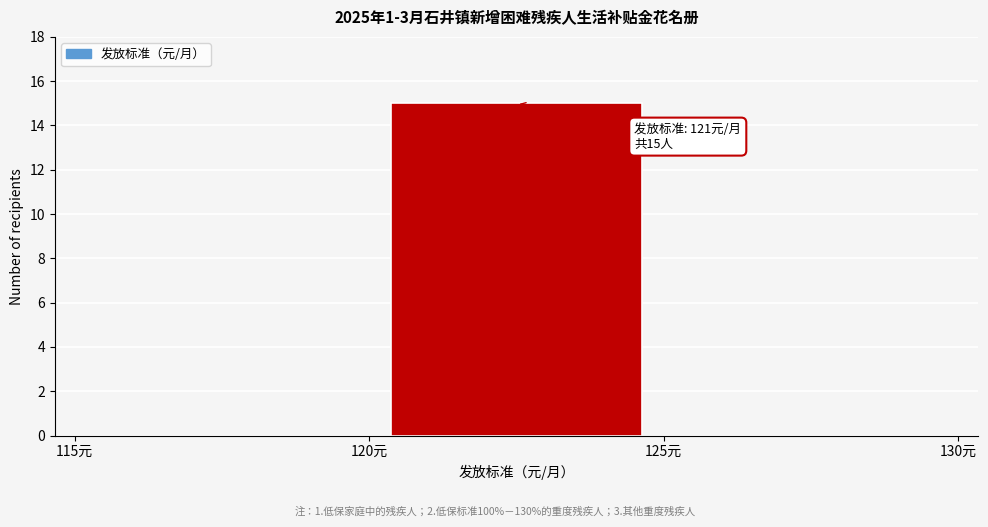

Which range on the x-axis has the tallest bar?

120 to 125